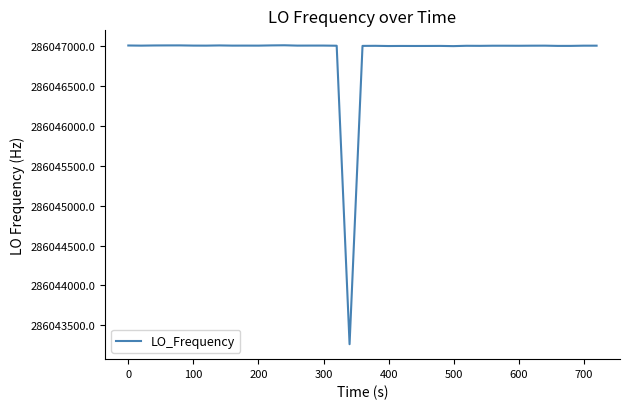

What is the minimum value shown in the chart?

286043264.9